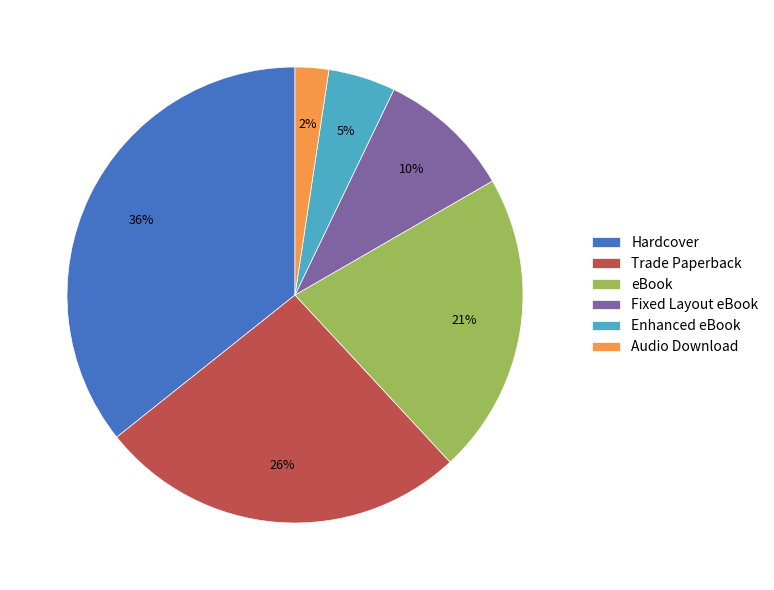

How many slices are in this pie chart?

6